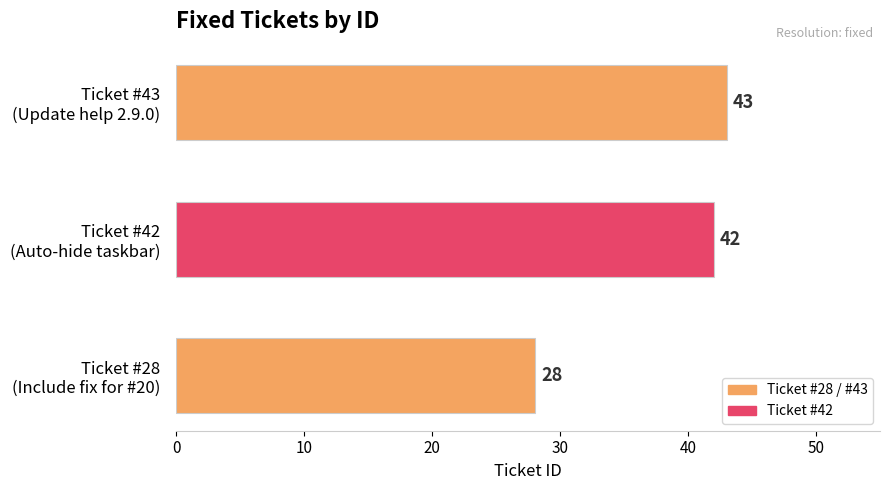

What is the maximum value shown in the chart?

43